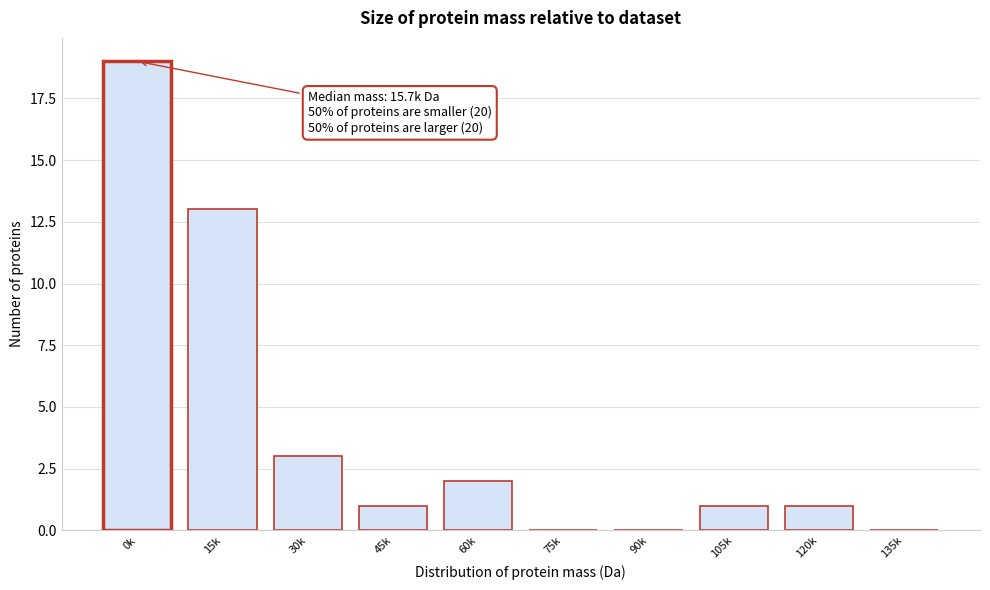

Reading left to right, transcribe all the data shown in this chart.

0k=19	15k=13	30k=3	45k=1	60k=2	75k=0	90k=0	105k=1	120k=1	135k=0